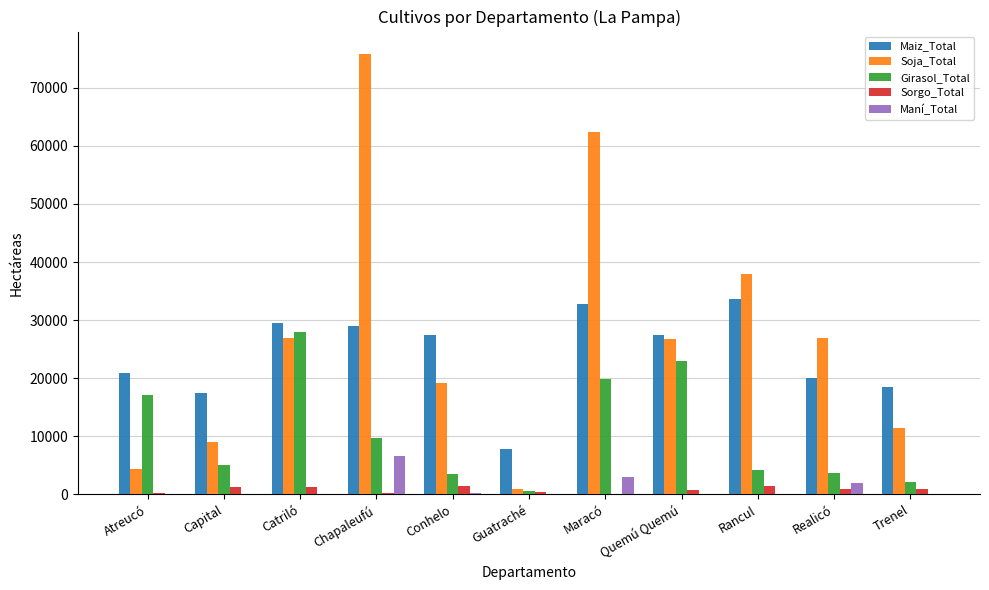

What is the total value across all series at Capital?

32877.5